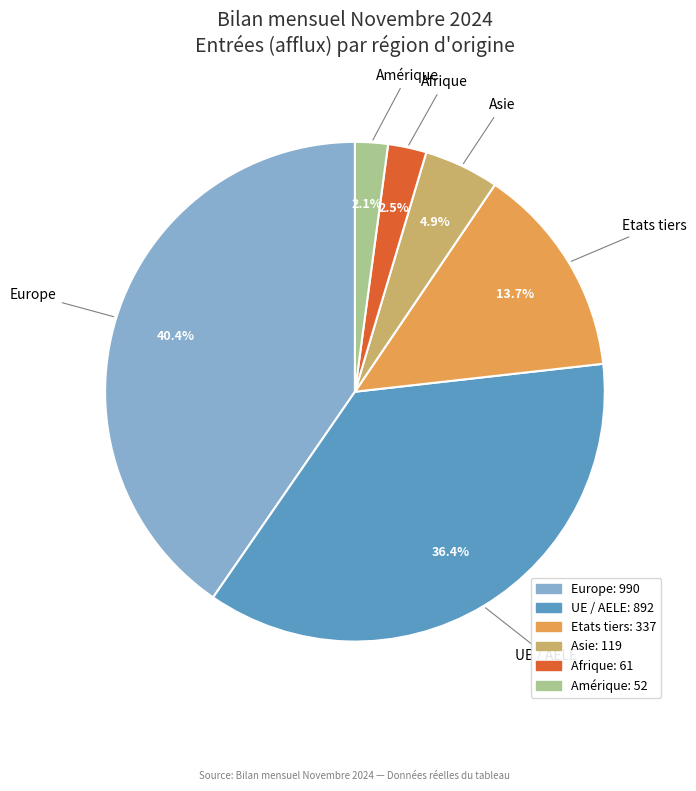

What percentage is the UE / AELE slice, to the nearest percent?

36%